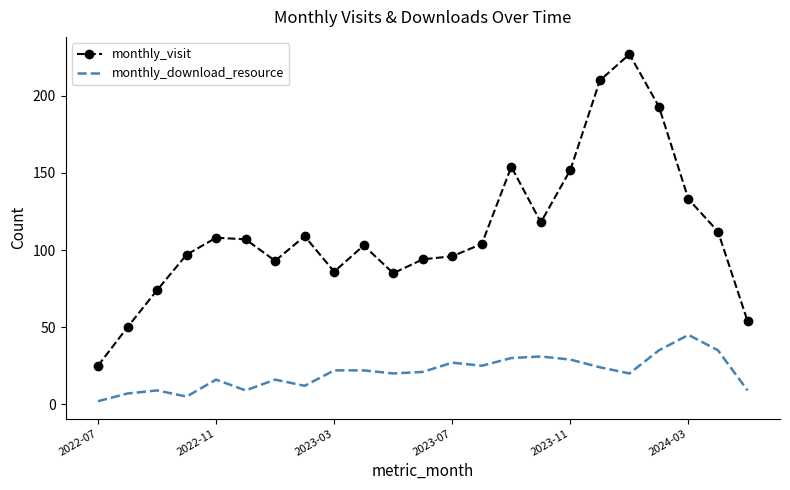

What is the highest value of the monthly_visit series?

227